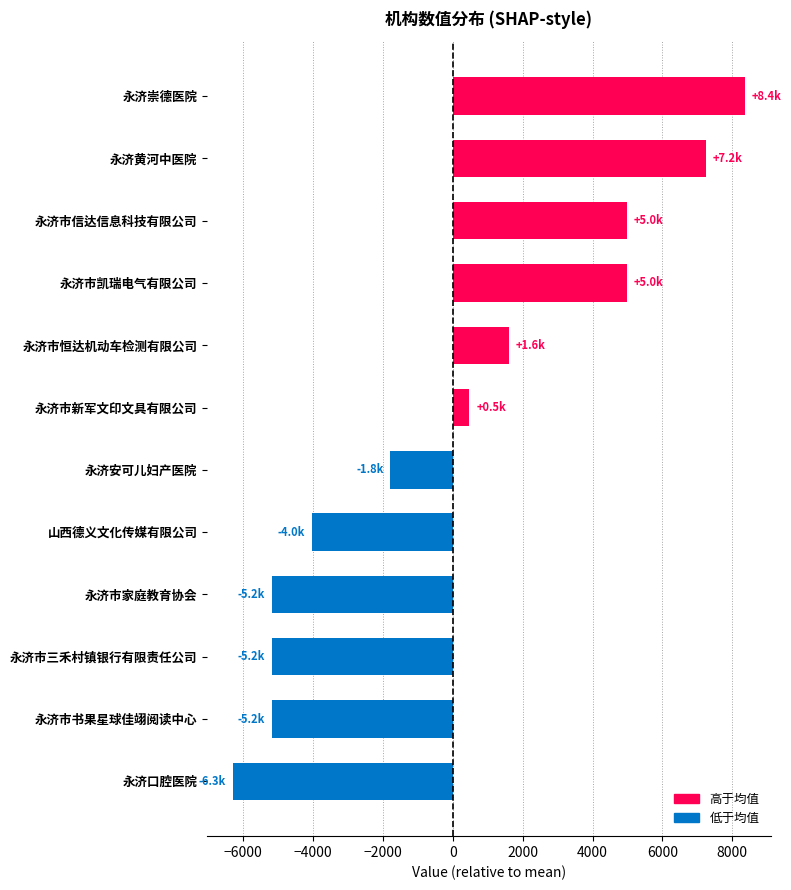

What is the difference between the values at 永济崇德医院 and 山西德义文化传媒有限公司?

12408